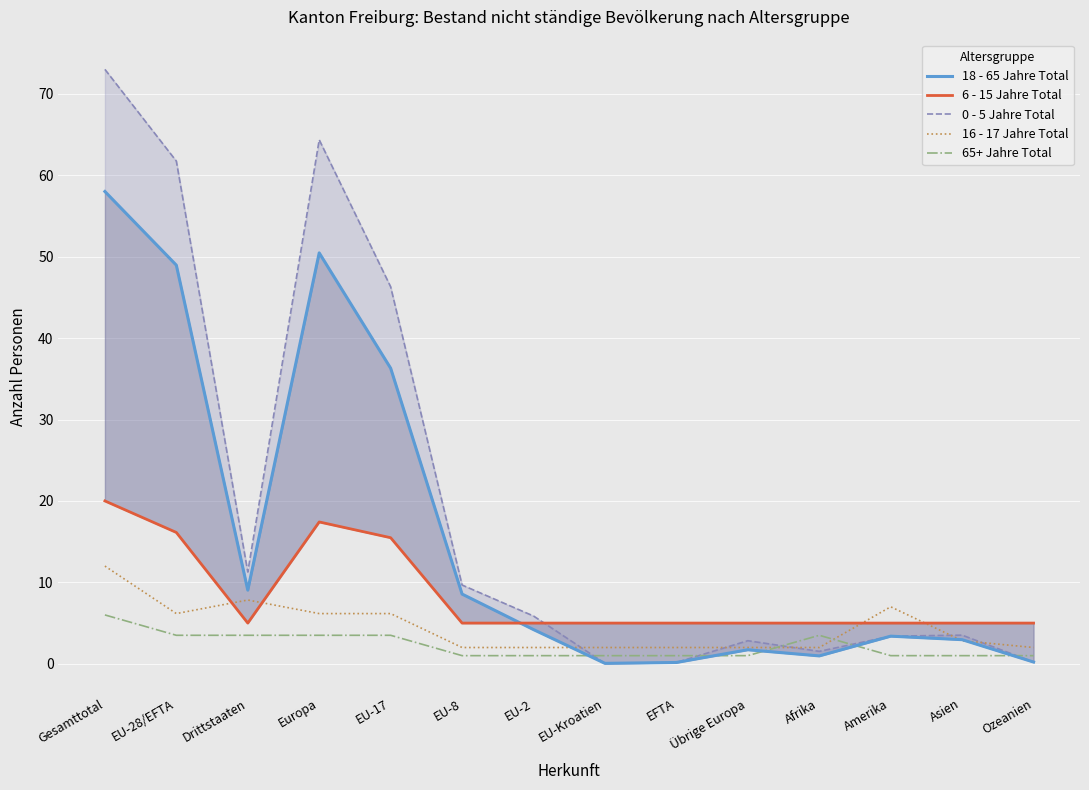

Between EU-28/EFTA and Europa, which is larger?

Europa